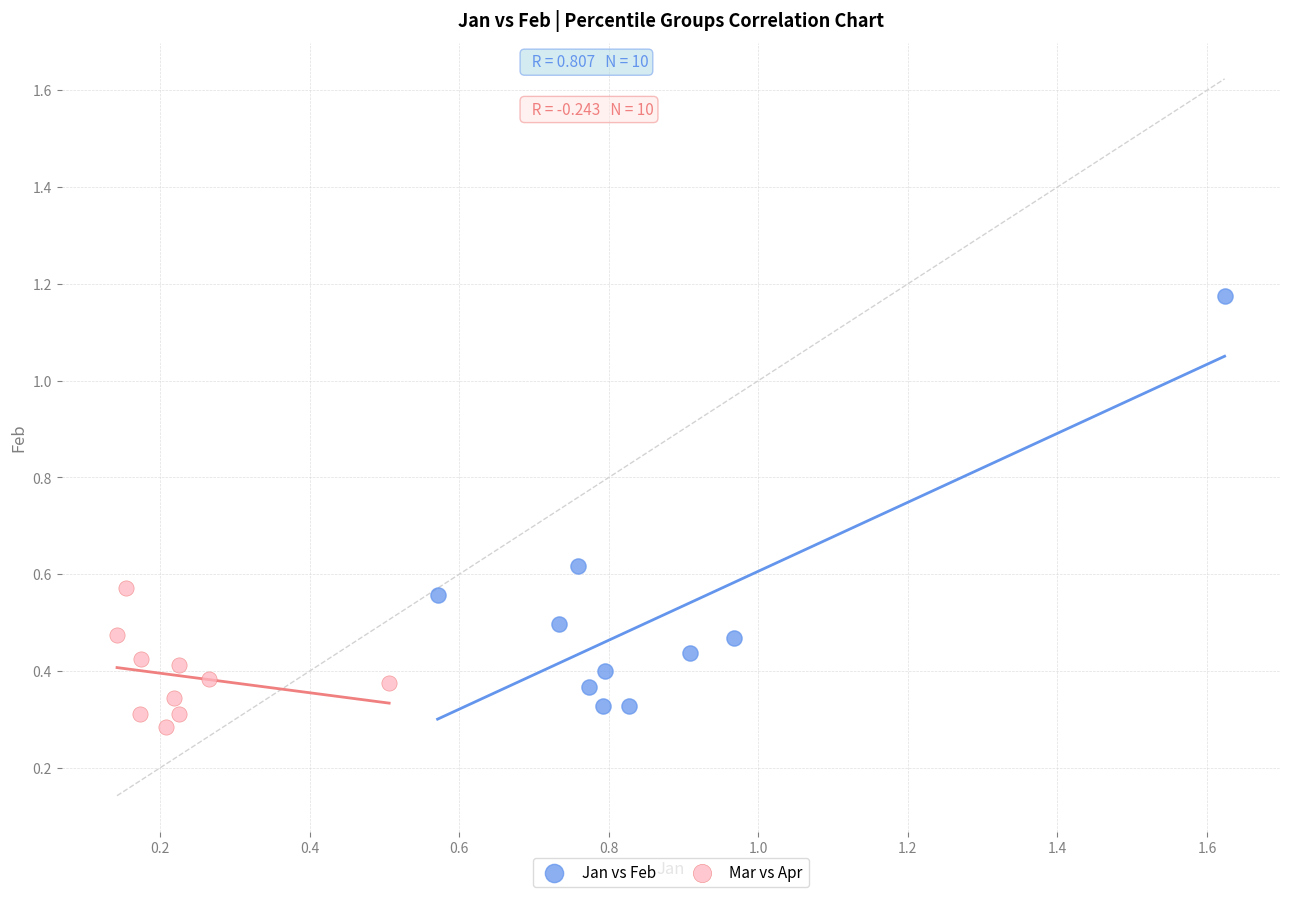

Which series reaches the maximum Y coordinate?

Jan vs Feb